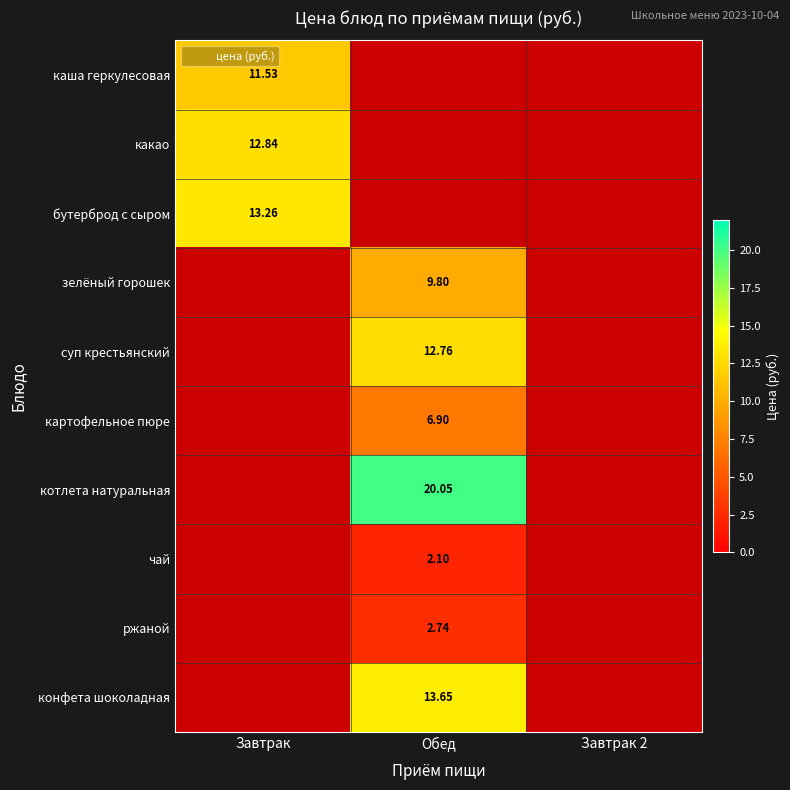

How many distinct data groups are displayed?

10